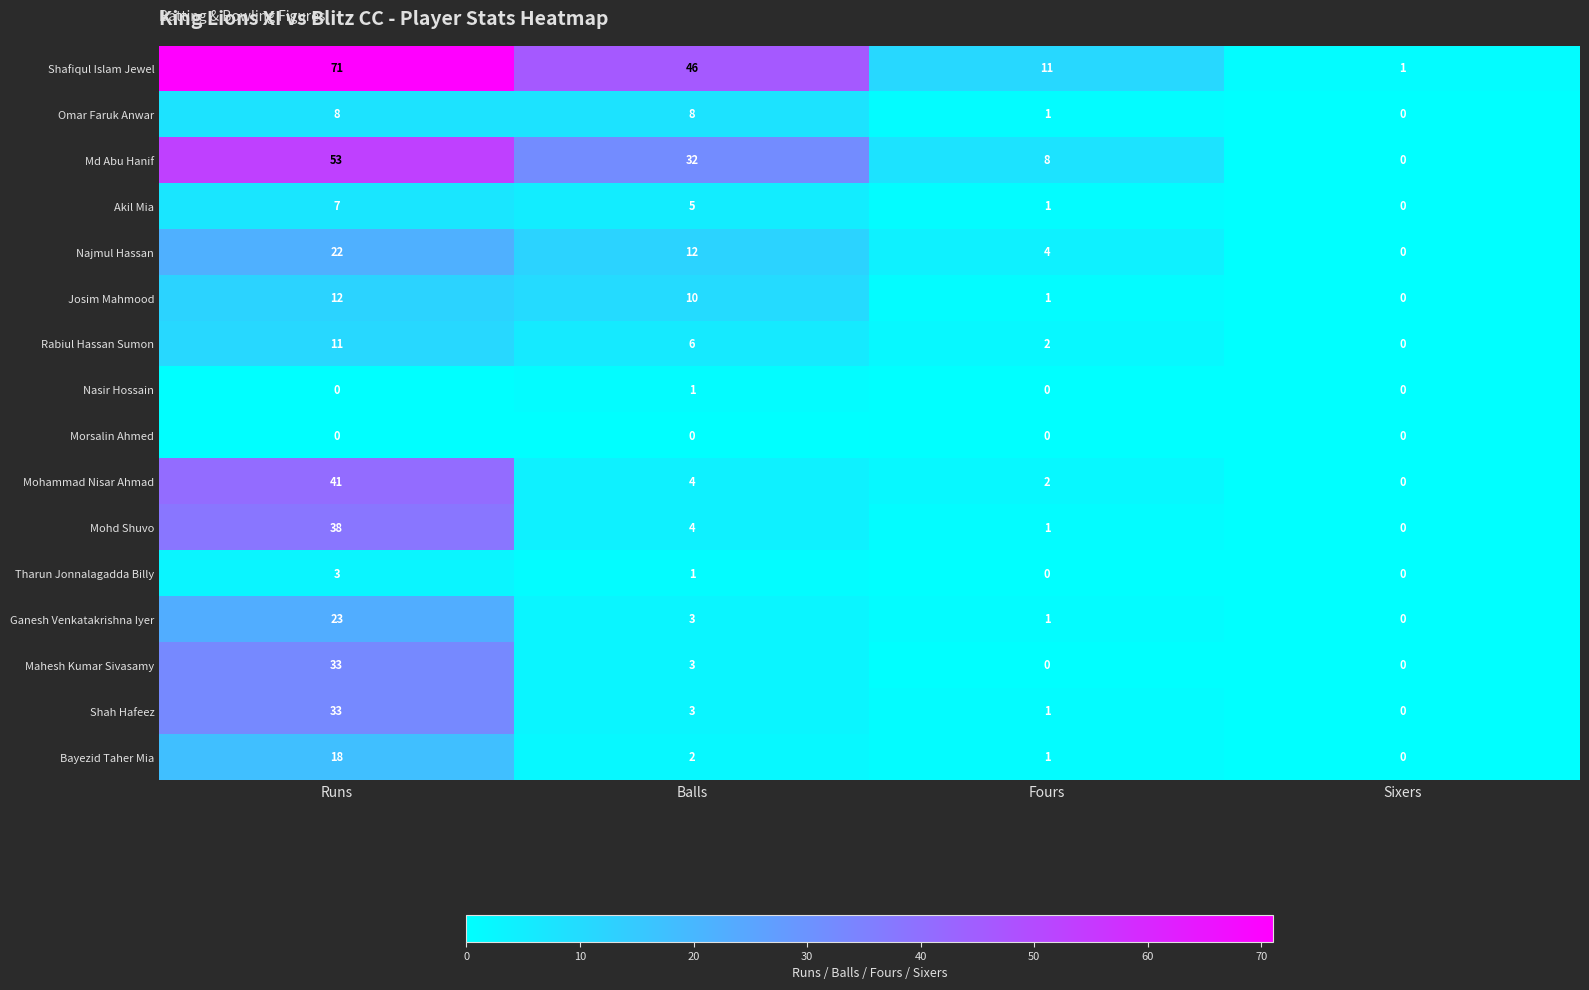

Which series changed the most between Runs and Balls?

Mohammad Nisar Ahmad